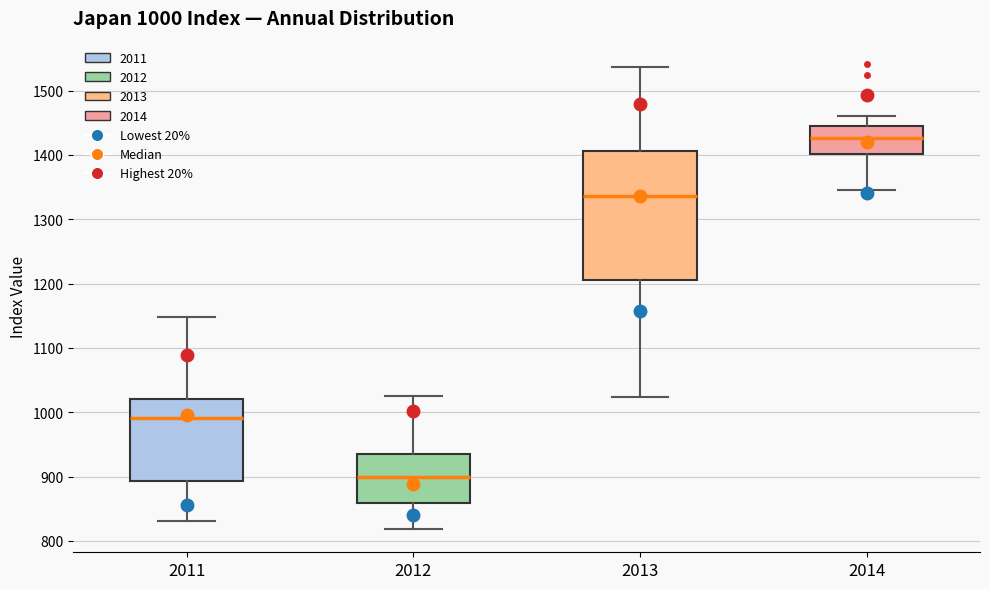

Which box's median line is the highest?

2014